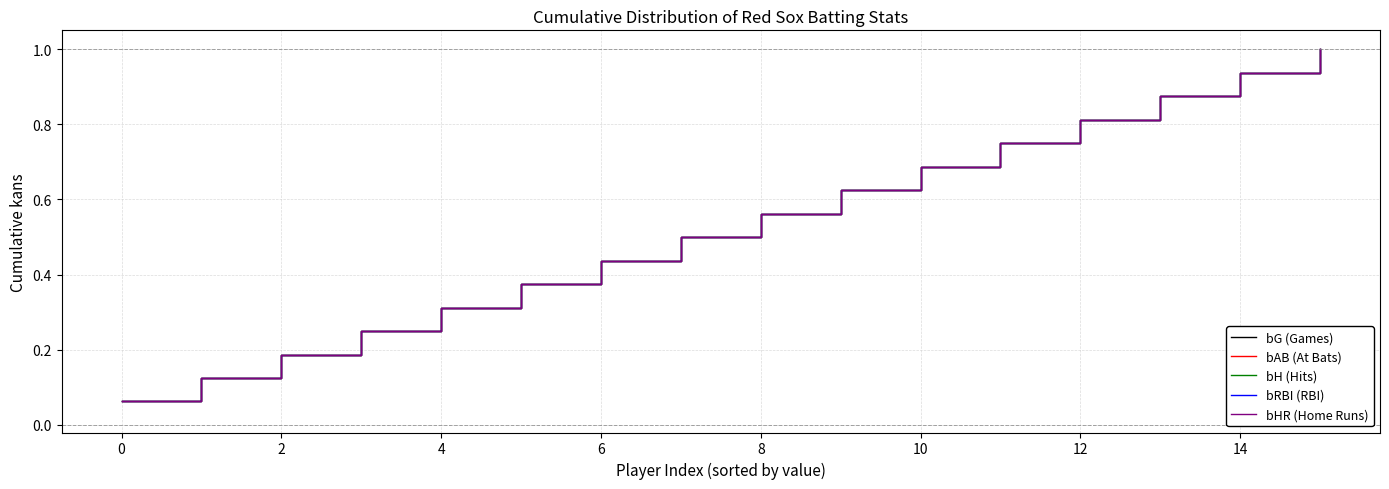

What is the label of the 13th point from the left?

12